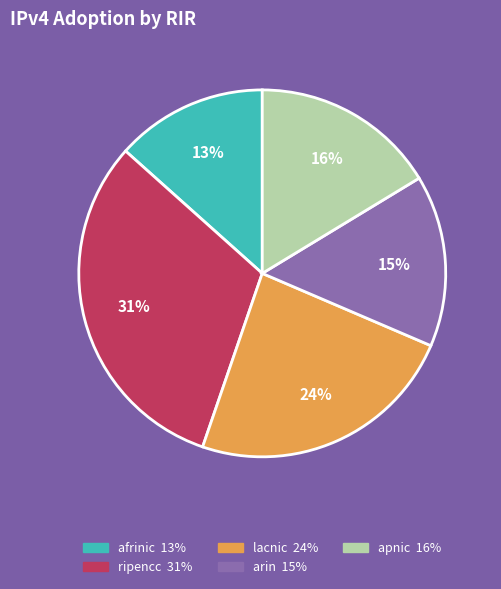

Does lacnic represent more than half of the total?

No